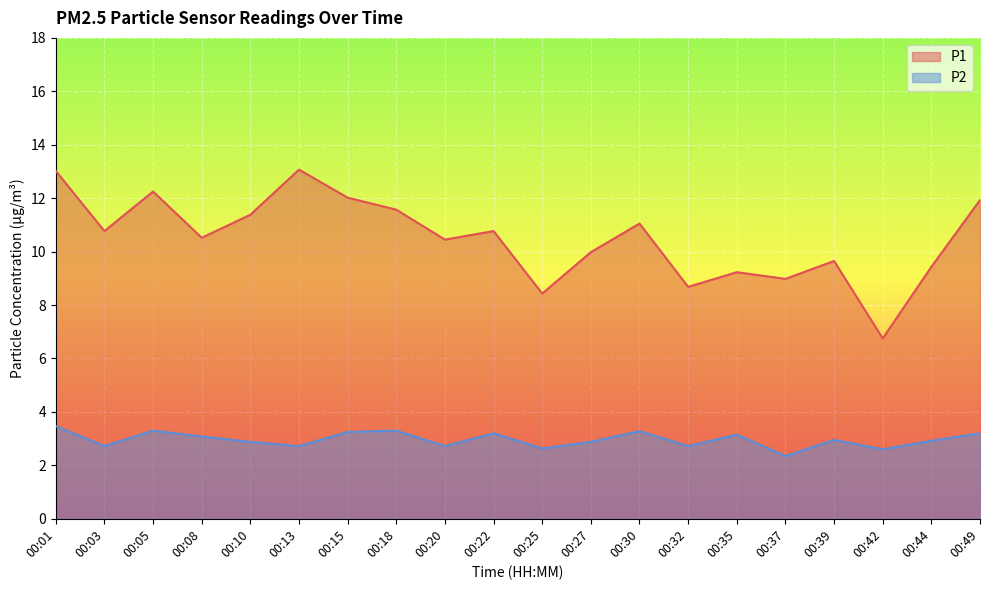

The P2 series shows 0.7 at 00:37. True or false?

False